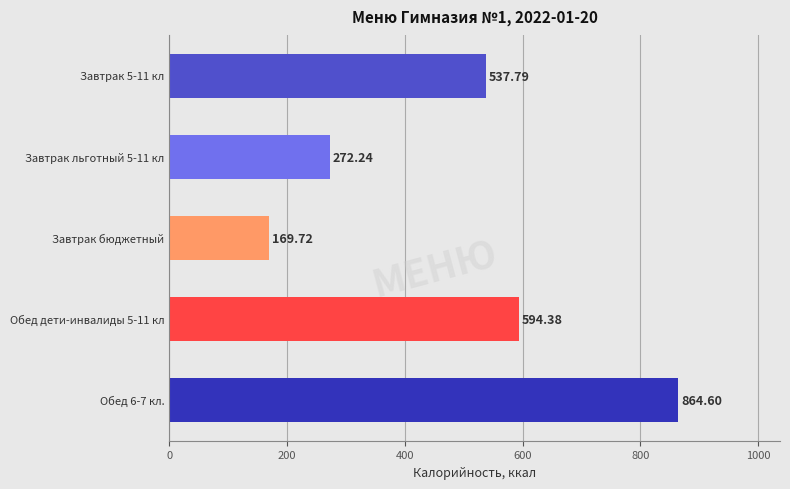

What is the difference between the maximum and minimum values?

694.9